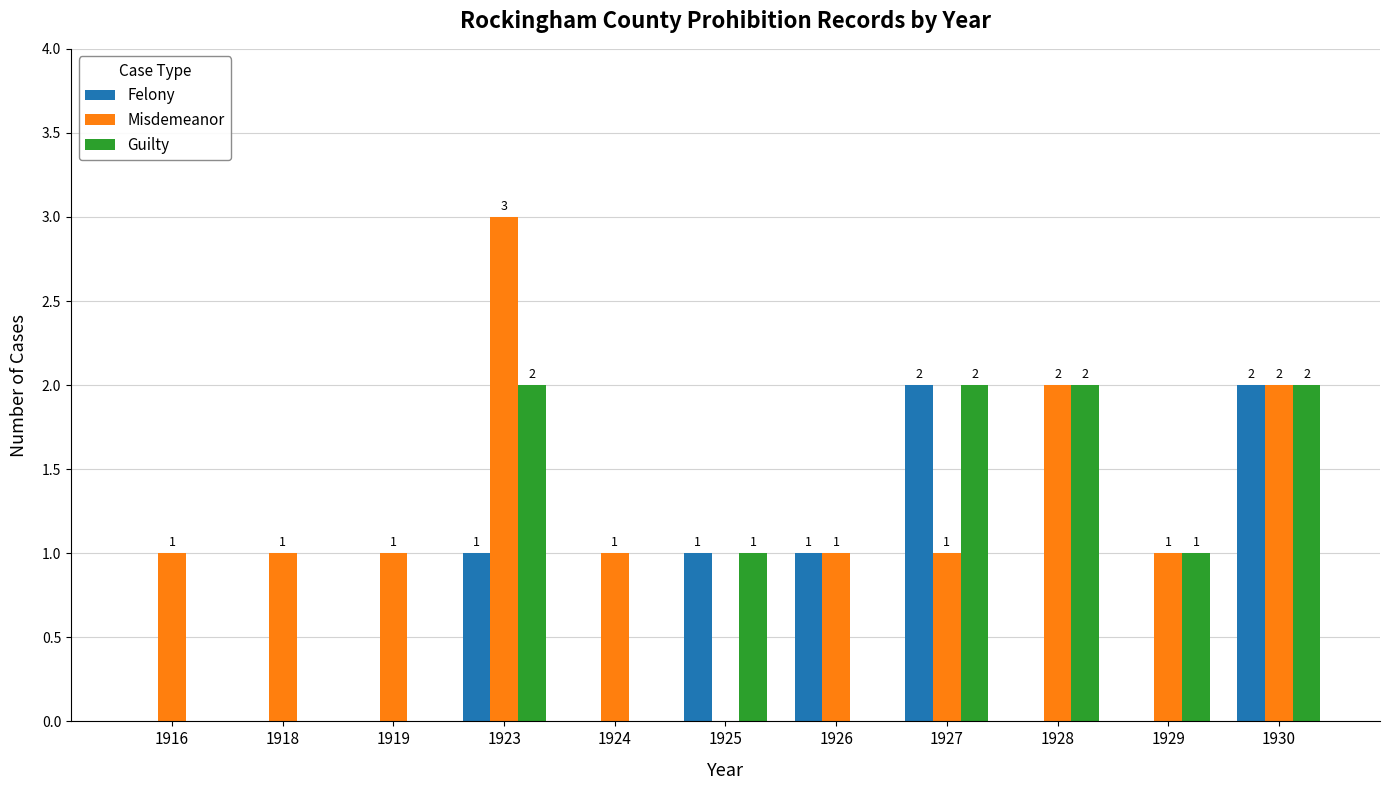

Reading left to right, what are all the values shown in this chart?

Felony: 1916=0	1918=0	1919=0	1923=1	1924=0	1925=1	1926=1	1927=2	1928=0	1929=0	1930=2
Misdemeanor: 1916=1	1918=1	1919=1	1923=3	1924=1	1925=0	1926=1	1927=1	1928=2	1929=1	1930=2
Guilty: 1916=0	1918=0	1919=0	1923=2	1924=0	1925=1	1926=0	1927=2	1928=2	1929=1	1930=2